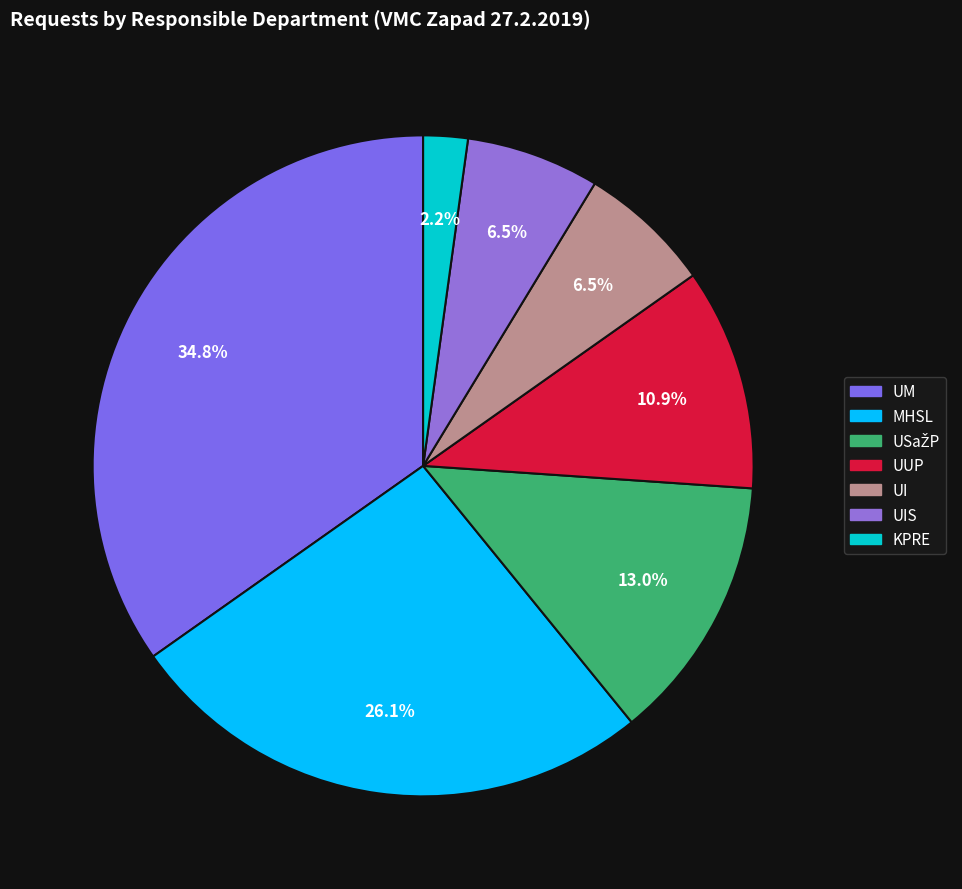

How many slices are in this pie chart?

7